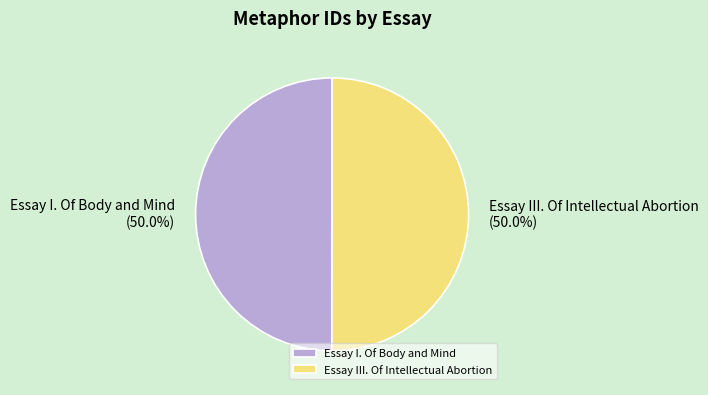

What percentage is the Essay I. Of Body and Mind slice, to the nearest percent?

50%